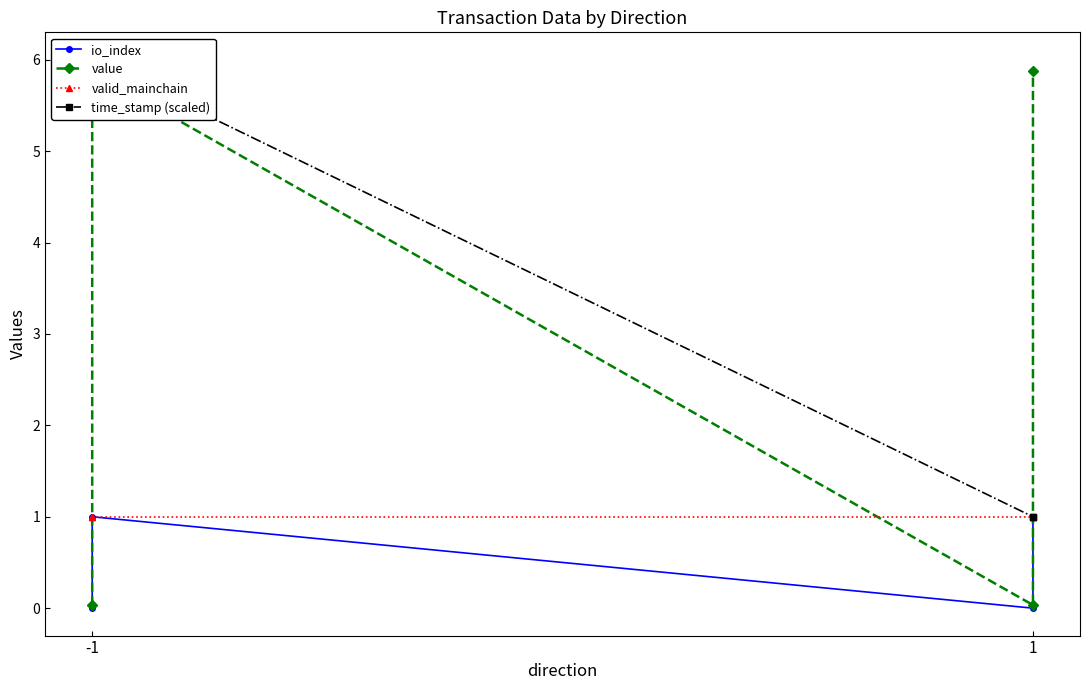

At which label does value first exceed 5?

-1